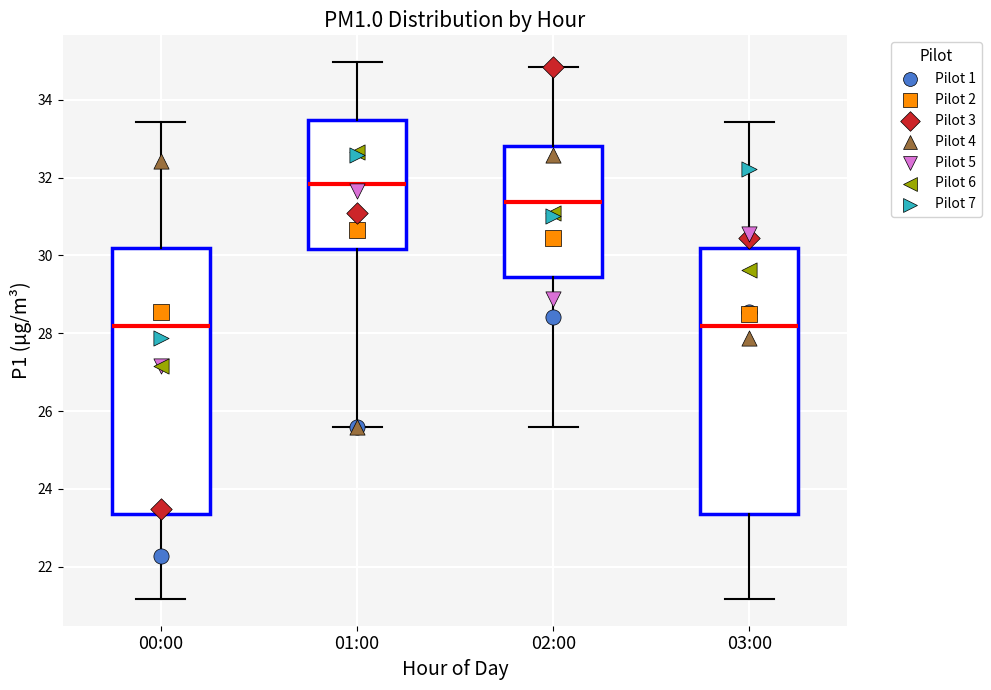

Reading left to right, transcribe this box plot: for each box, give where its median line is, the range the box spans, and where its two whiskers end, as read against the y-axis. The values are not printed on the chart, so give them approximately, as read against the axis.

00:00: median 28.2, box 23.4 to 30.2, whiskers 21.2 to 33.4
01:00: median 31.8, box 30.2 to 33.4, whiskers 25.6 to 35.0
02:00: median 31.4, box 29.4 to 32.8, whiskers 25.6 to 34.8
03:00: median 28.2, box 23.4 to 30.2, whiskers 21.2 to 33.4